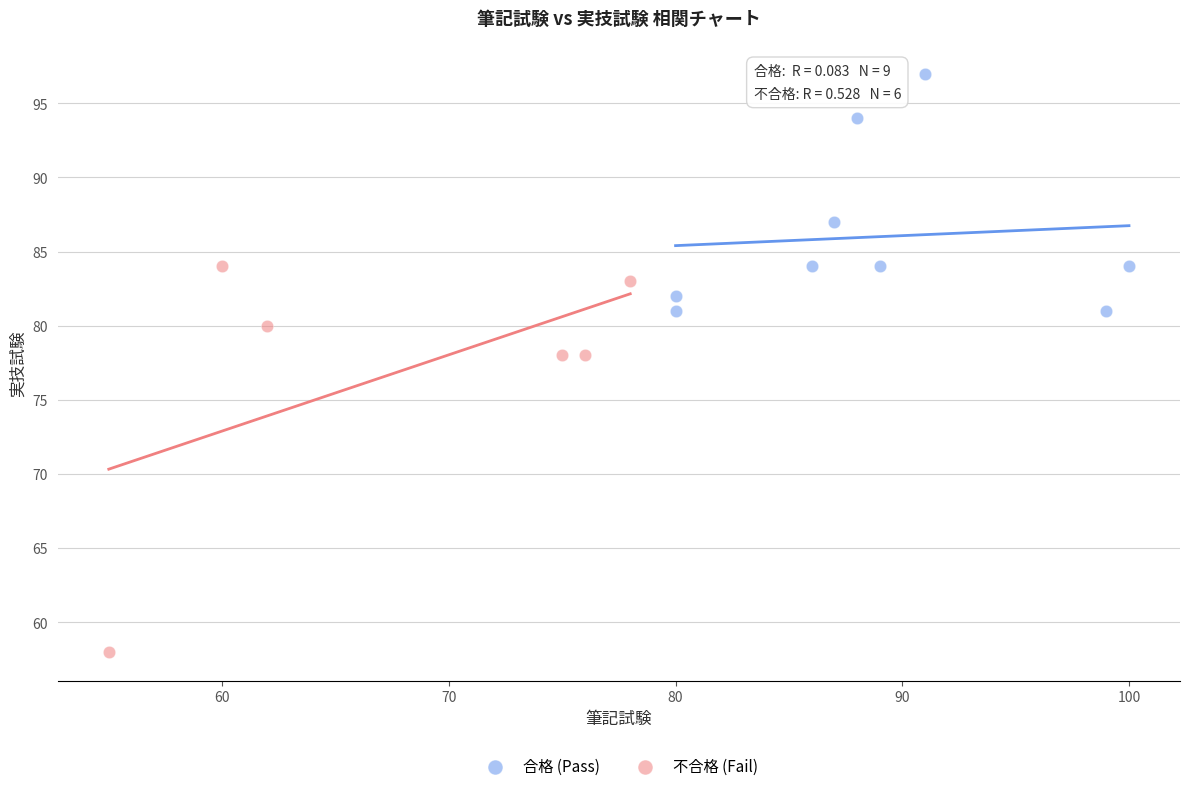

What are all the series names shown in the legend?

合格 (Pass), 不合格 (Fail)